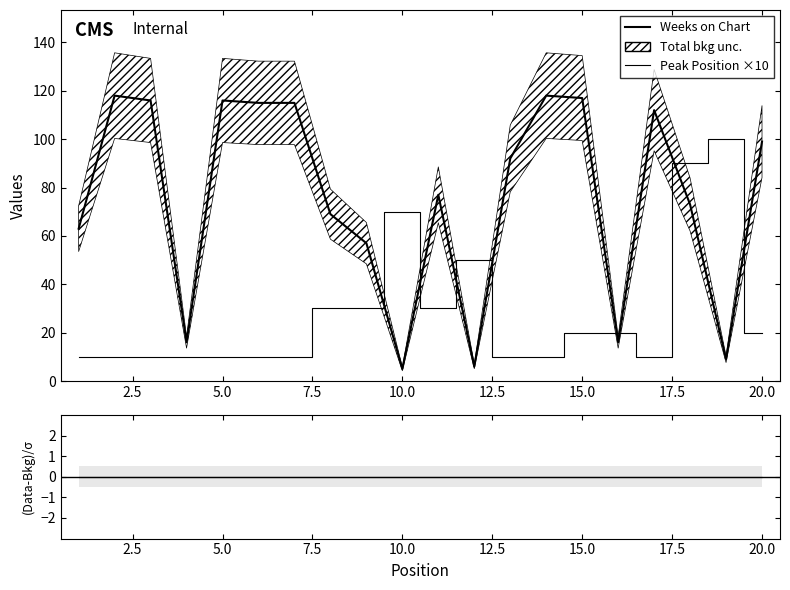

Is the value of ratio at 12.5 greater than the value of Peak Position ×10 at 12?

No